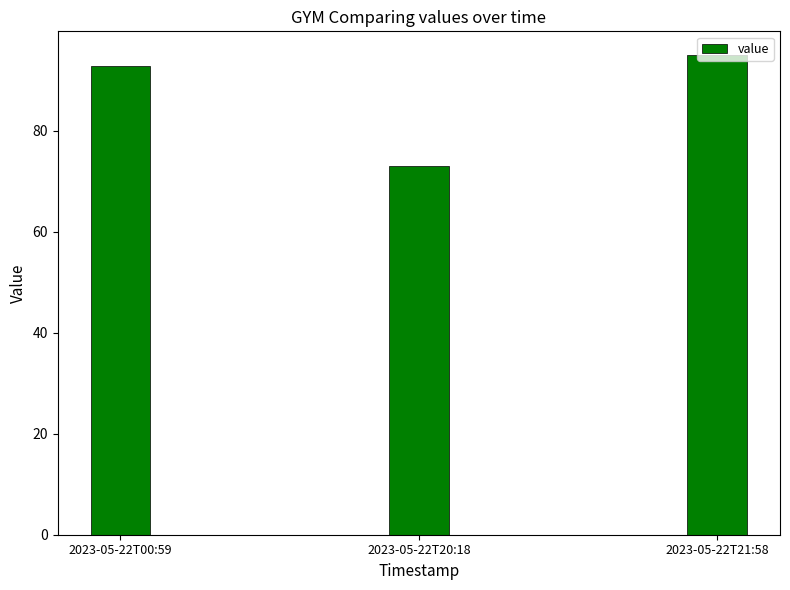

Read the value at 2023-05-22T21:58.

95.0